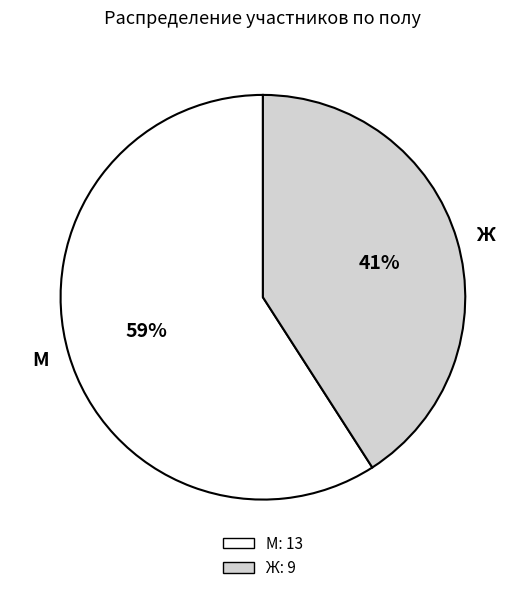

Which slice is the smallest?

Ж